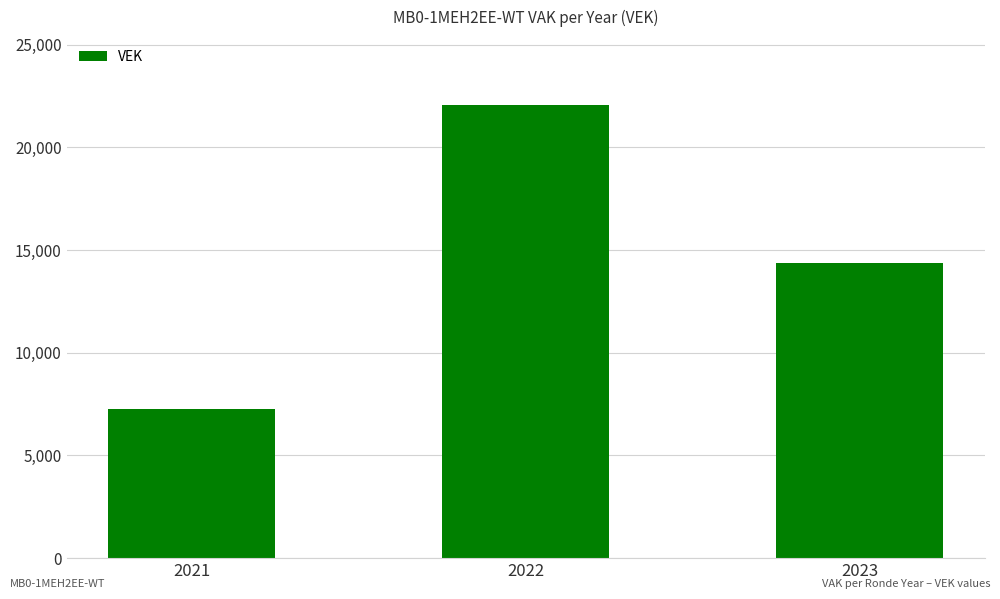

What is the difference between the maximum and minimum values?

14804